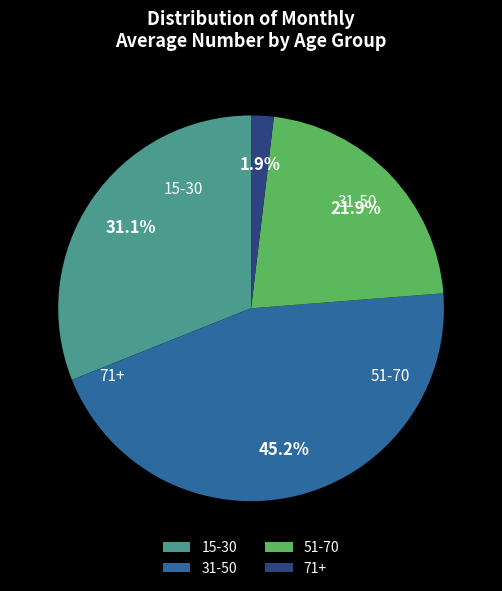

Rank the categories by value from lowest to highest.

71+, 51-70, 15-30, 31-50